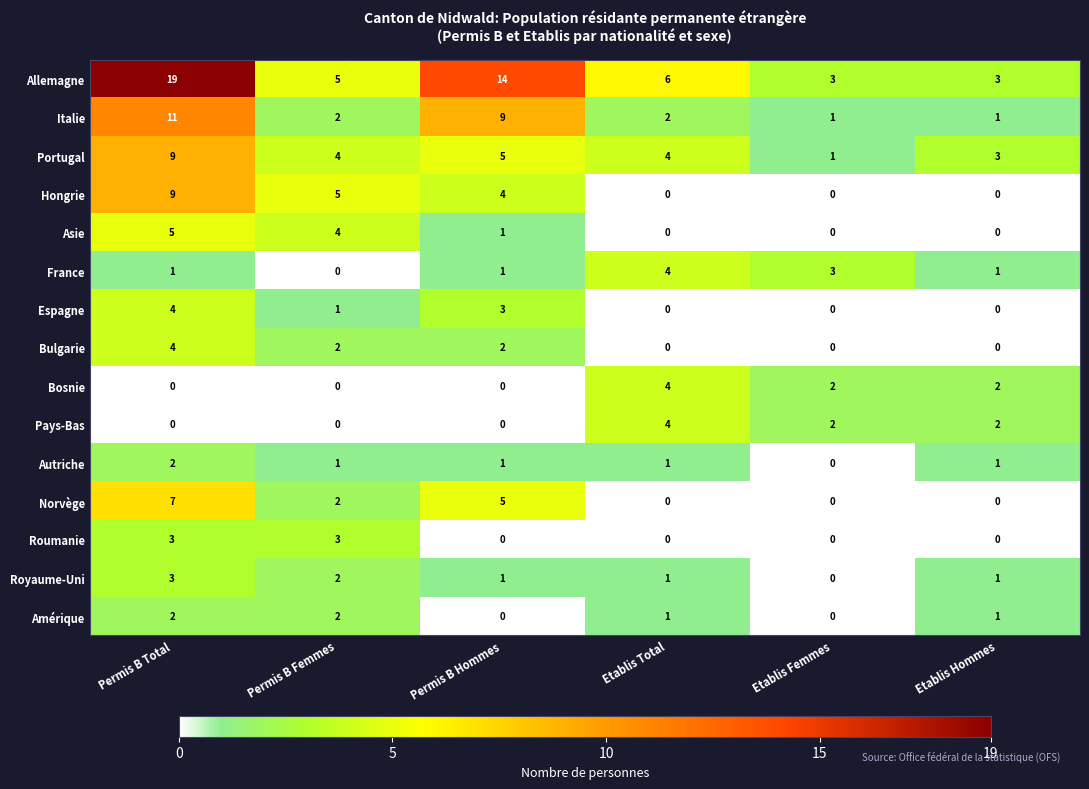

What is the approximate value of Hongrie at Permis B Femmes?

5